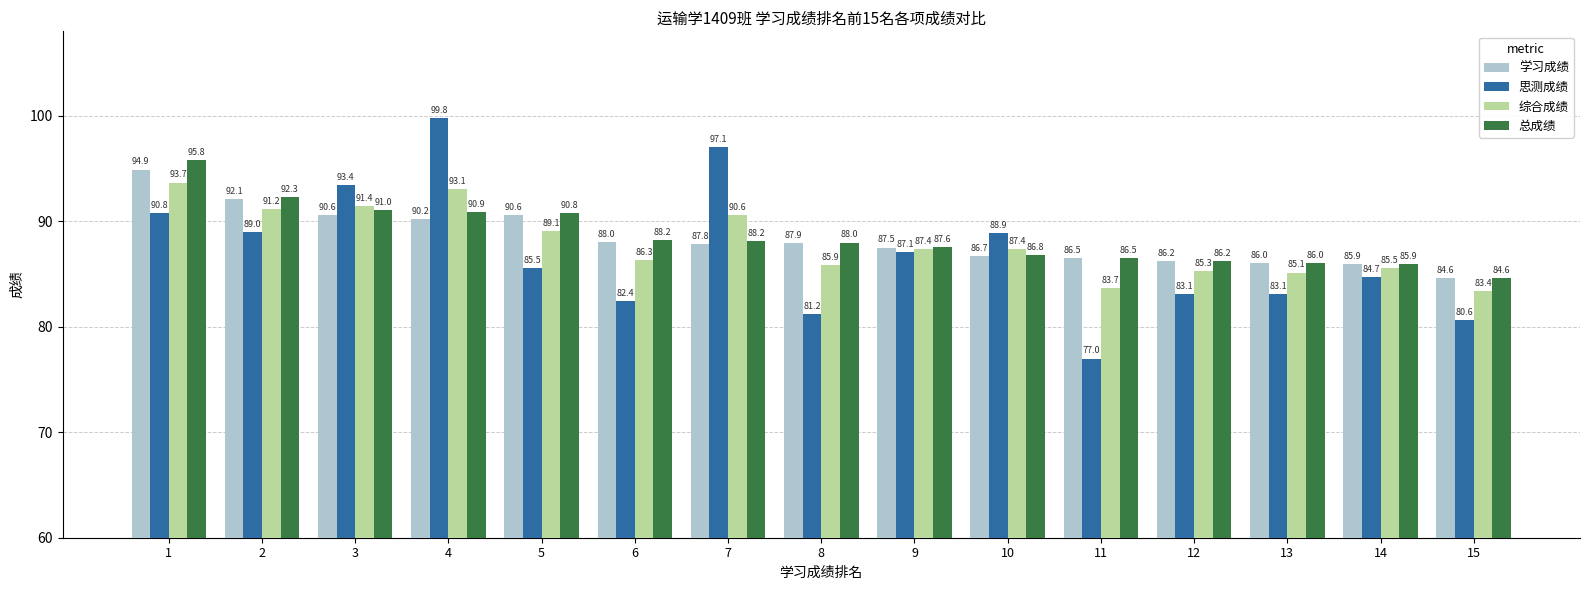

At how many categories does at least one series exceed 88?

8